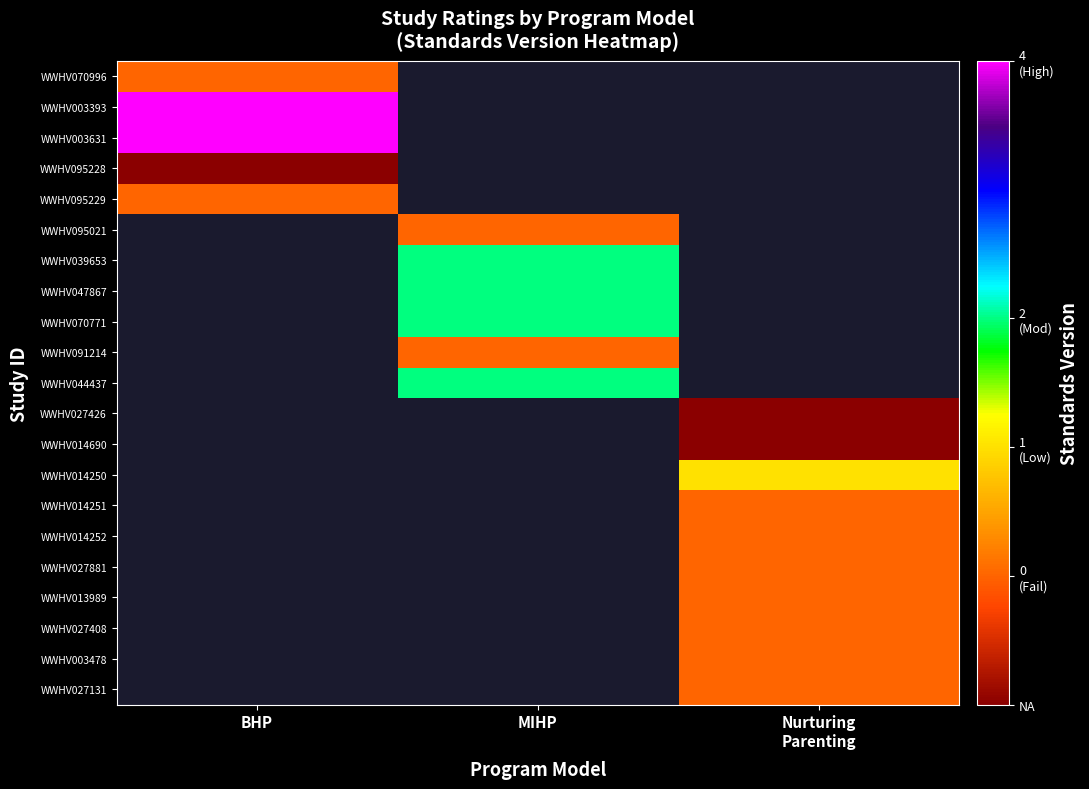

The WWHV003631 series shows 4.0 at BHP. True or false?

True